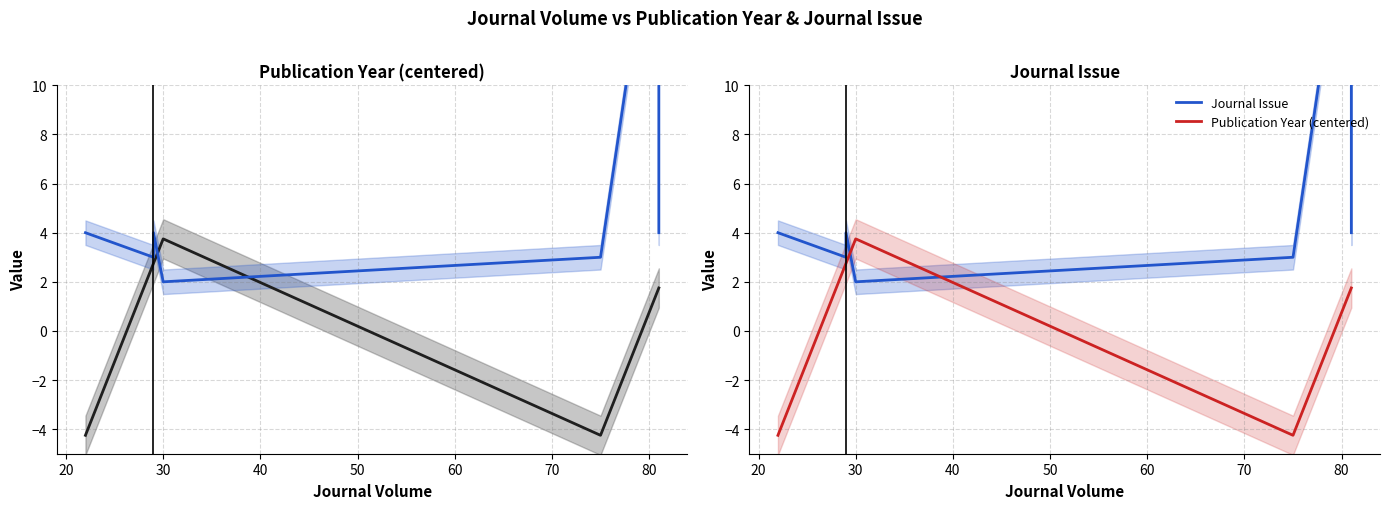

How many lines are shown in the chart?

2